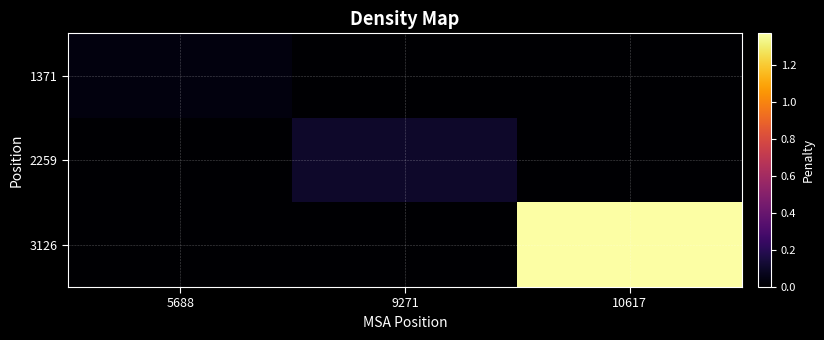

Which label corresponds to the smallest value in the chart?

9271